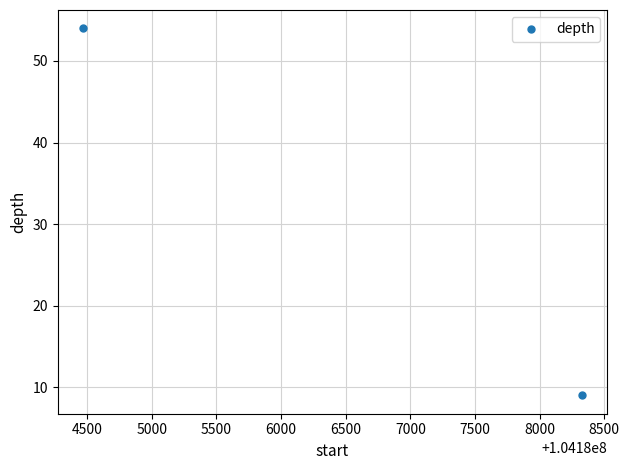

Does the chart display data point markers on the line(s)?

No